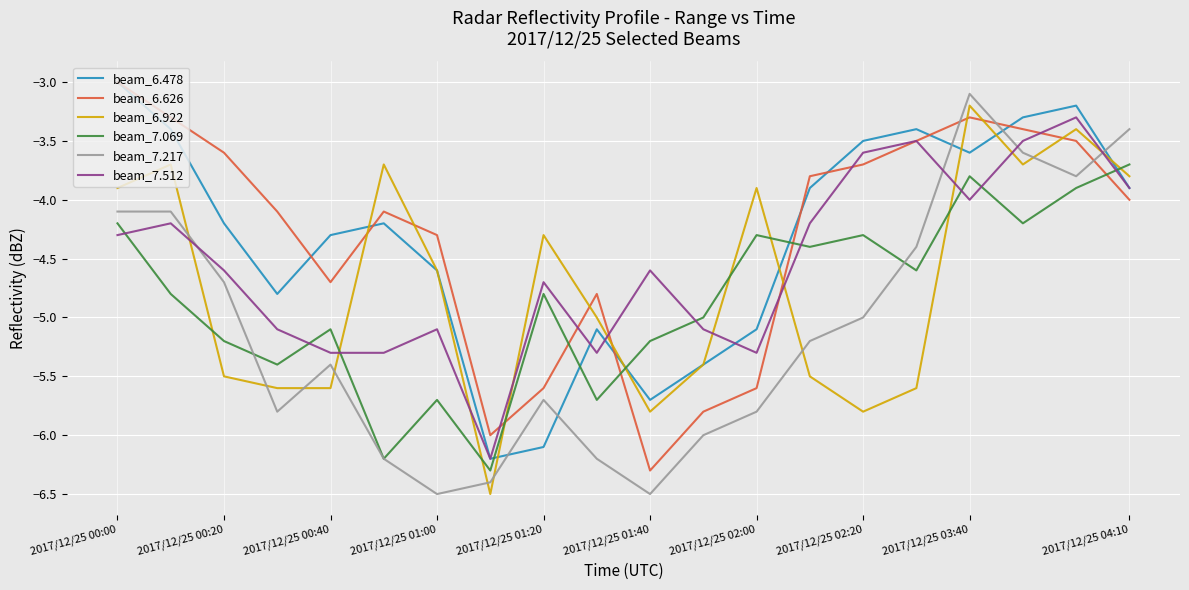

What is the minimum value shown in the chart?

-6.5